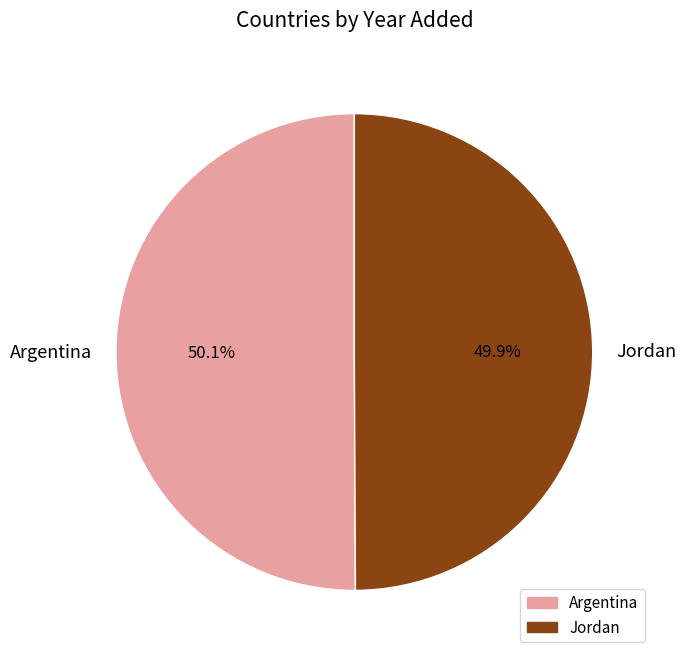

What is the total percentage of Argentina and Jordan?

100.0%